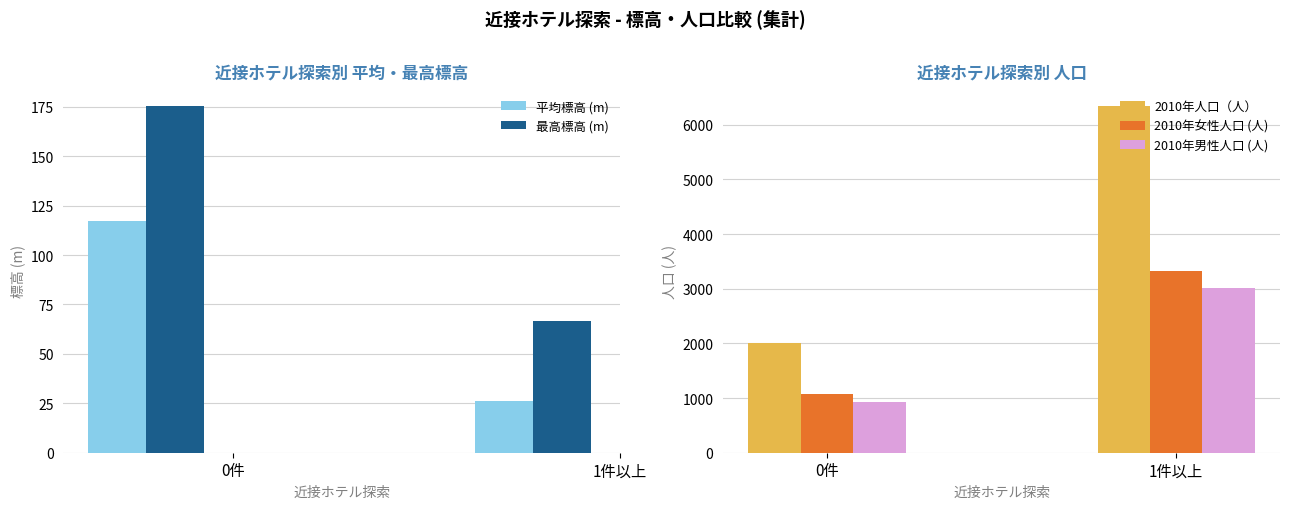

Reading left to right, list all the values displayed in this chart.

平均標高 (m): 117.3	26.2
最高標高 (m): 175.3	66.5
2010年人口（人）: 2017.0	6340.2
2010年女性人口 (人): 1082.0	3329.8
2010年男性人口 (人): 935.0	3010.5